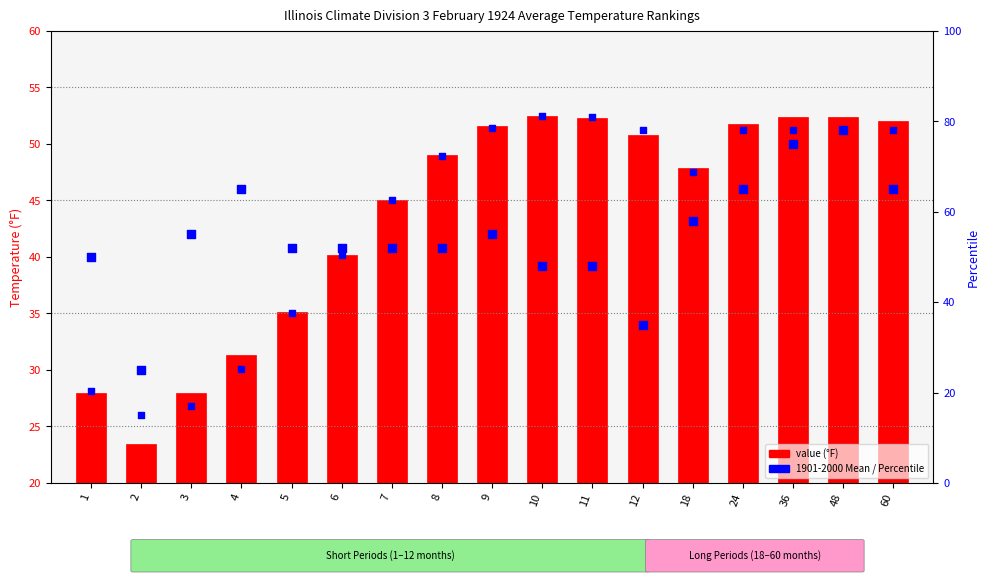

Which series has the largest total across all categories?

percentile rank